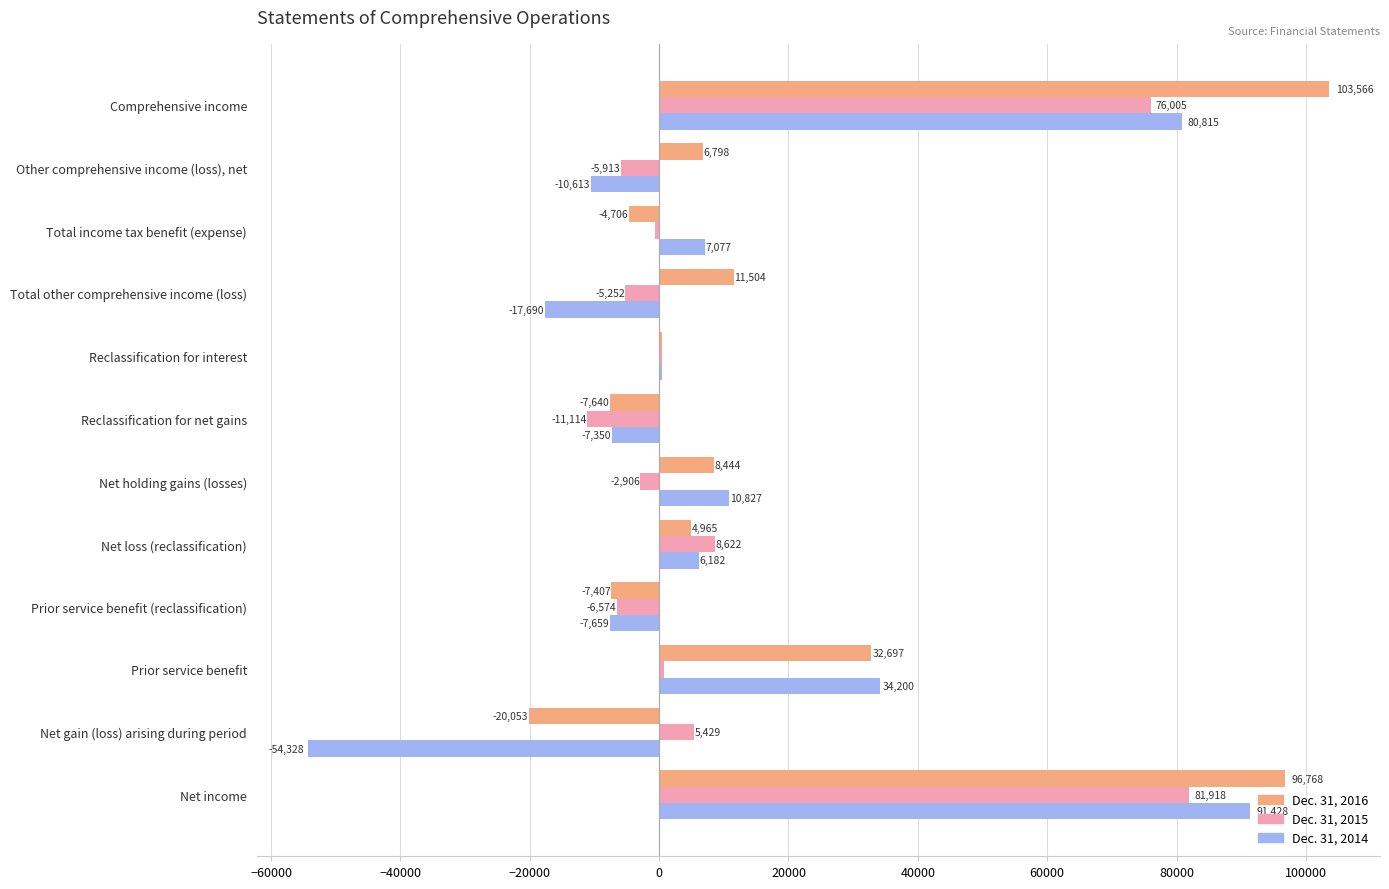

What is the highest value of the Dec. 31, 2015 series?

81918